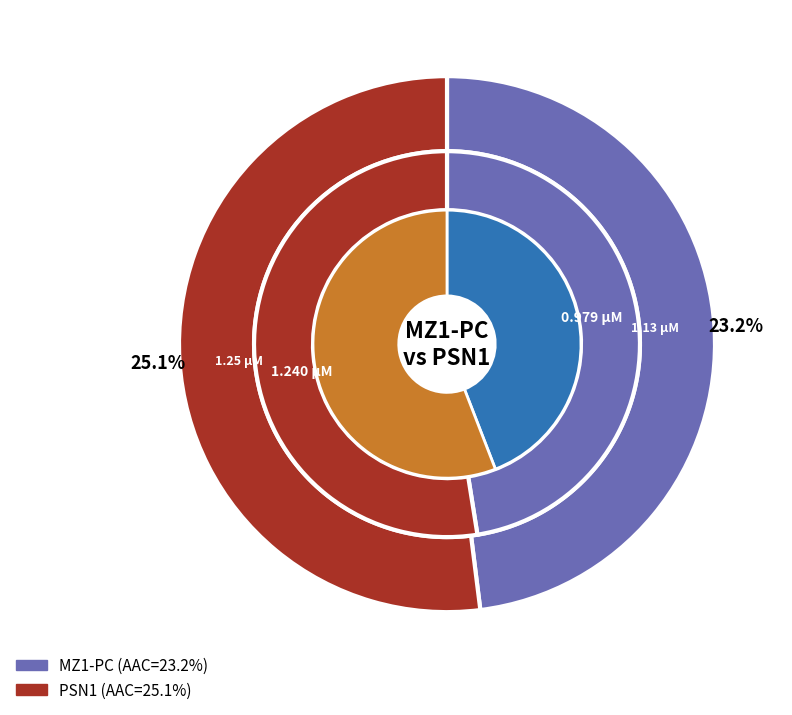

To the nearest percent, what is the combined percentage of PSN1 and MZ1-PC?

100%